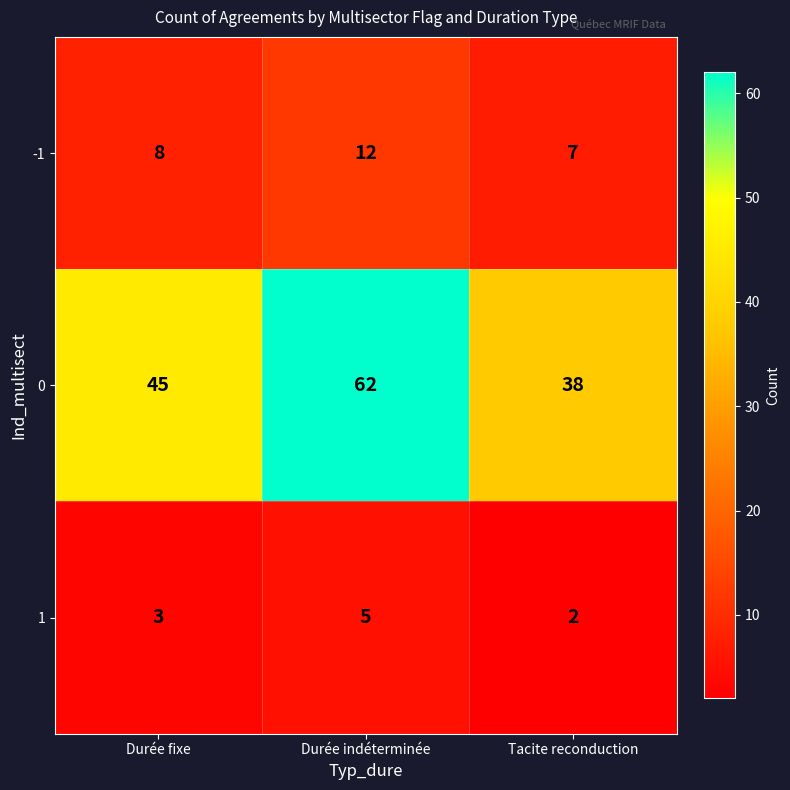

At which label is 0 closest to 50?

Durée fixe